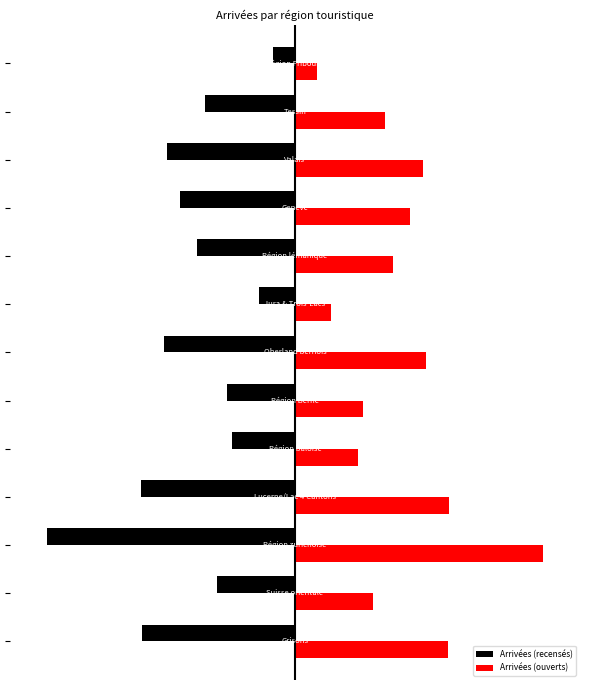

What are all the series names shown in the legend?

Arrivées (recensés), Arrivées (ouverts)